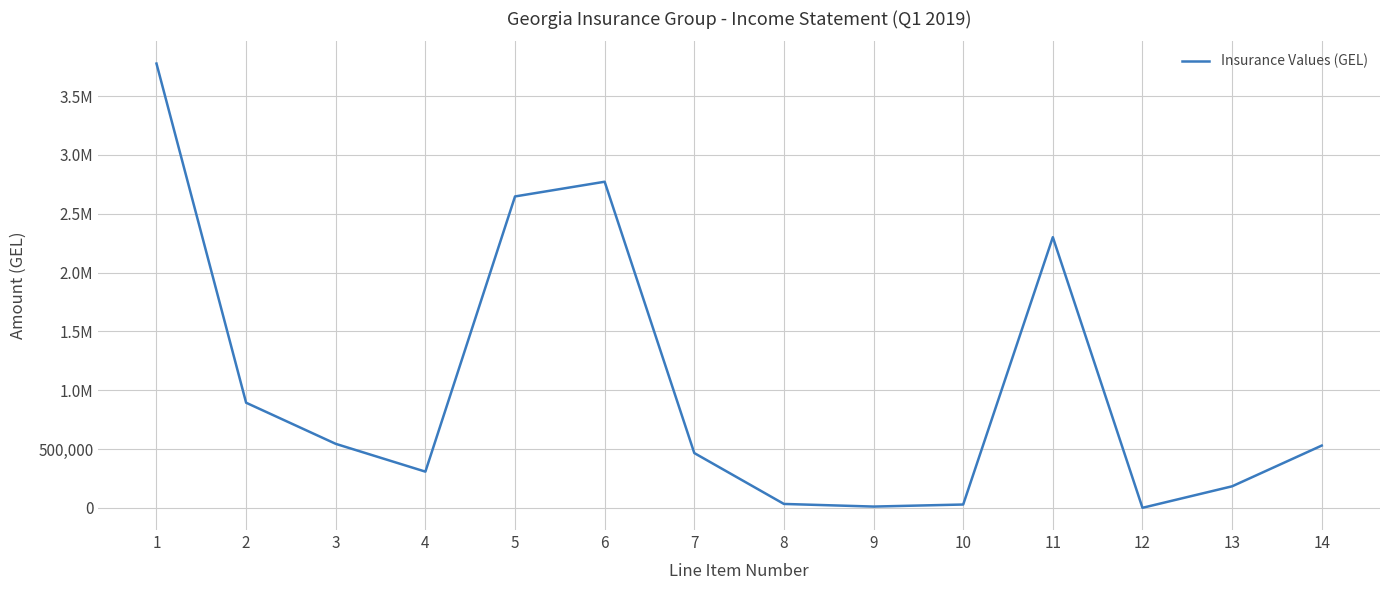

Does the chart display data point markers on the line(s)?

No